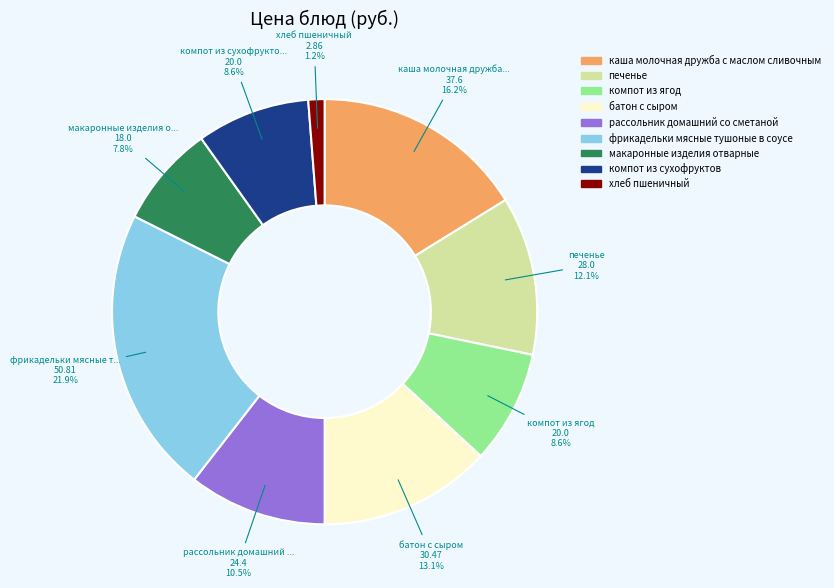

Does макаронные изделия отварные account for over 50% of the chart?

No